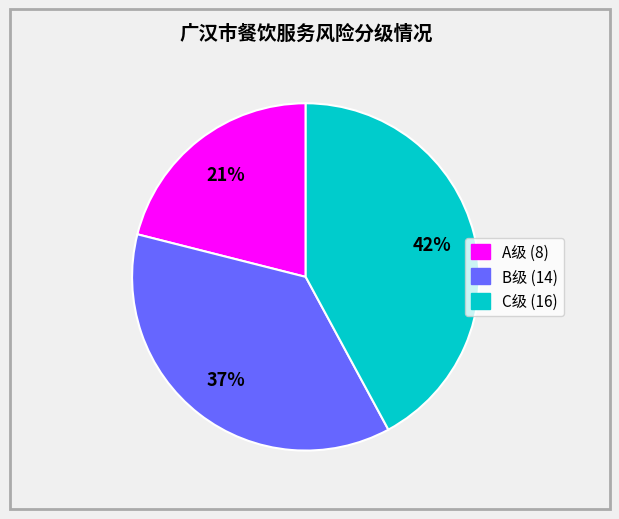

Does any single category account for the majority?

No